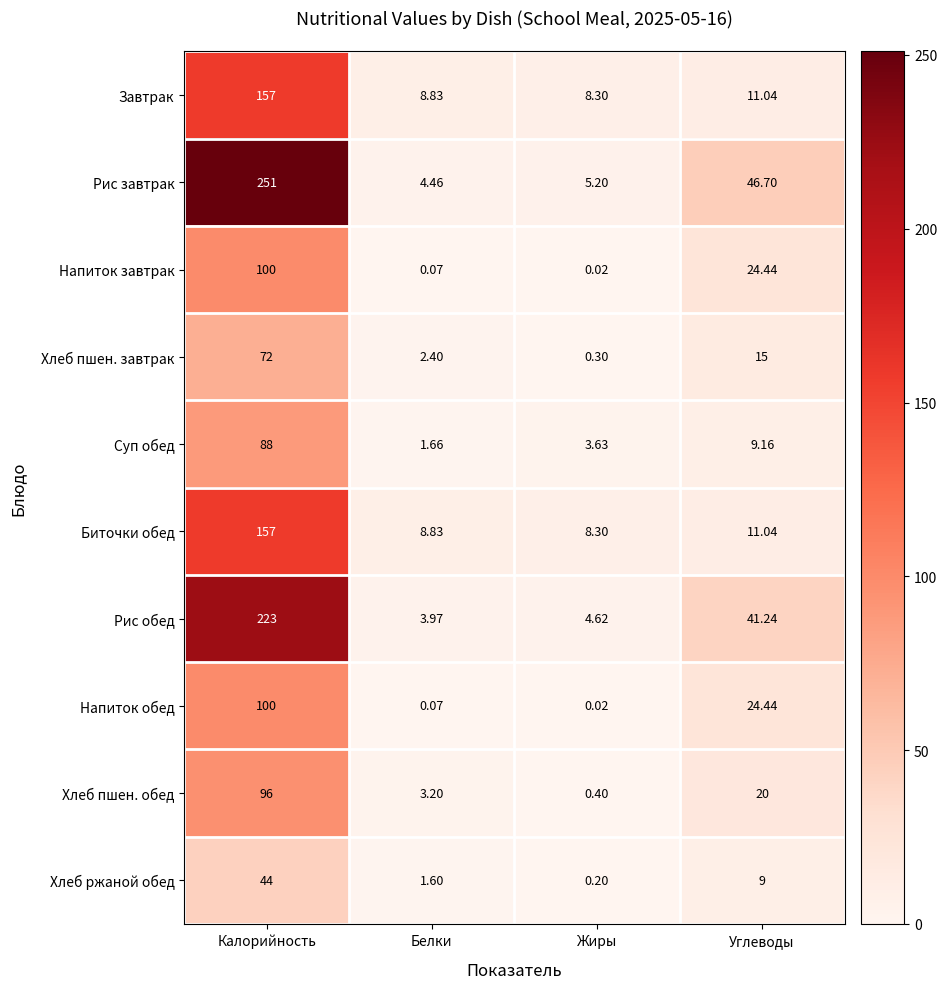

Which series has the largest total across all categories?

Рис завтрак